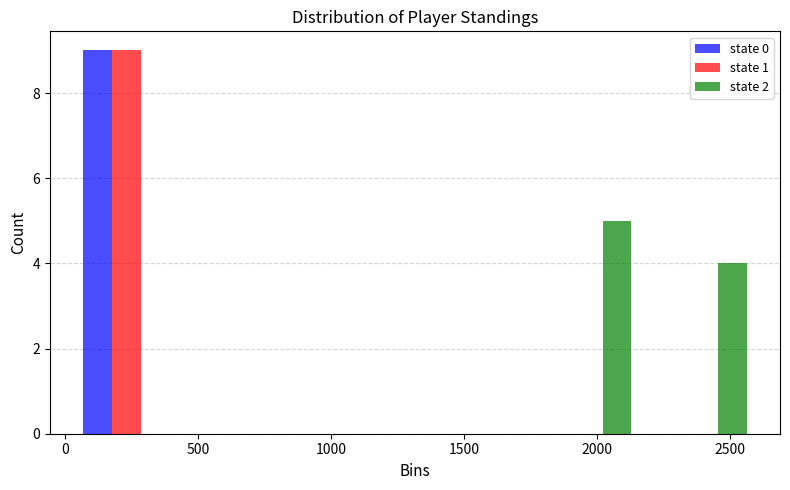

Reading left to right, list every range on the x-axis with the height of the bar of each series over it. Neither the bar edges nor the heights are printed on the chart, so give them approximately, as read against the axes.

0 to 450: state 0=9	state 1=9	state 2=0
450 to 900: state 0=0	state 1=0	state 2=0
900 to 1300: state 0=0	state 1=0	state 2=0
1300 to 1750: state 0=0	state 1=0	state 2=0
1750 to 2200: state 0=0	state 1=0	state 2=5
2200 to 2600: state 0=0	state 1=0	state 2=4